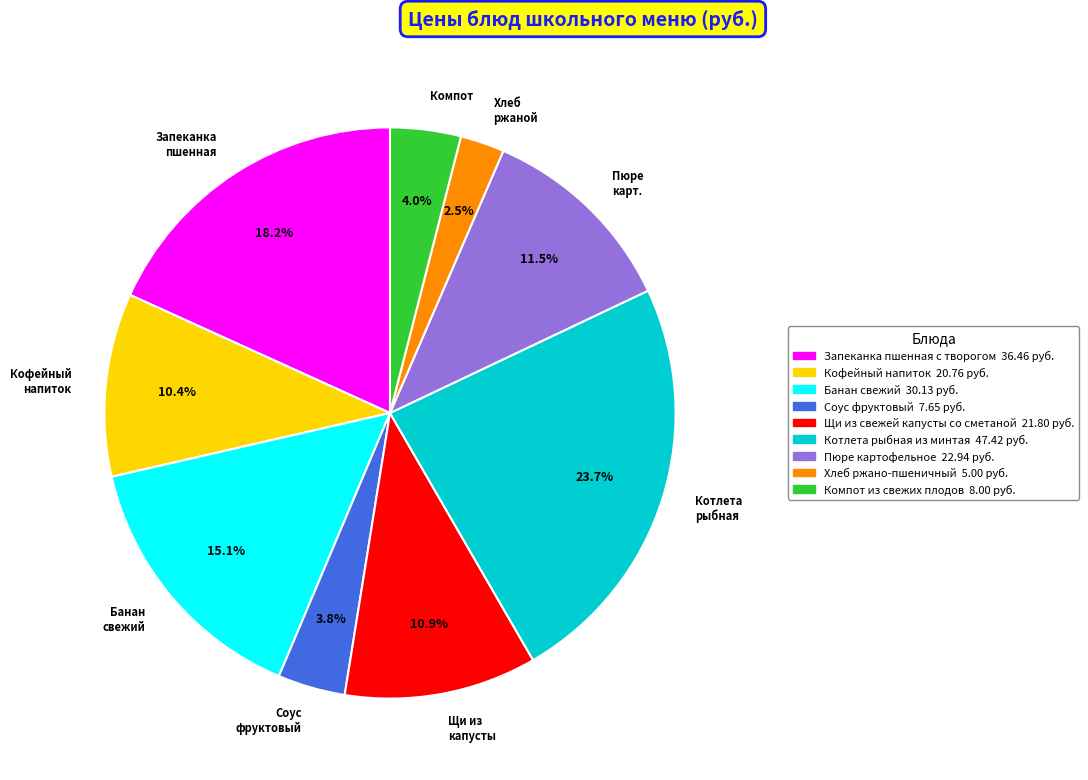

Count the number of slices in the pie.

9